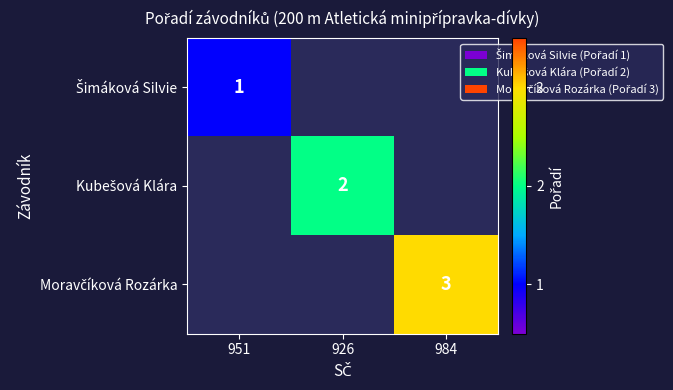

What is the minimum value shown in the chart?

1.0